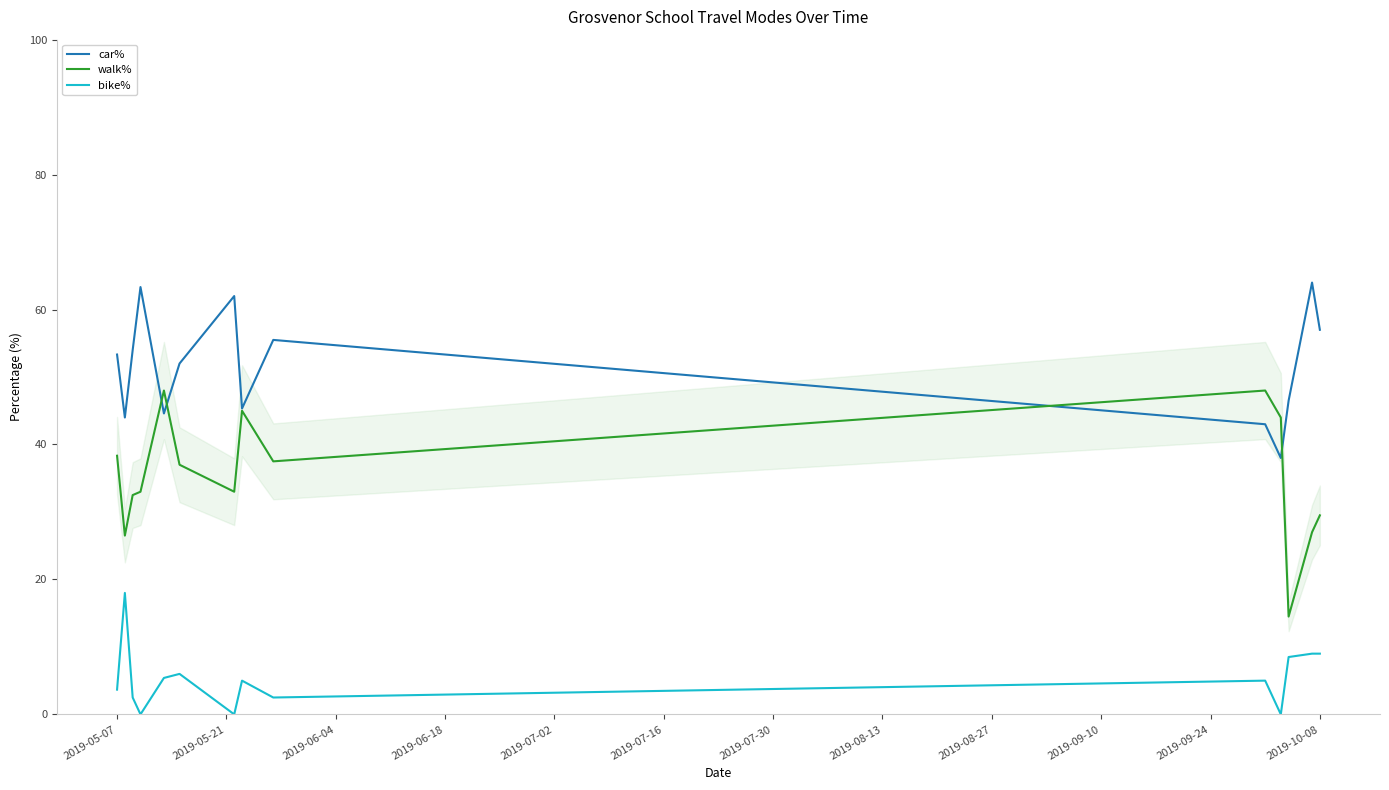

What is the highest value of the walk% series?

48.0